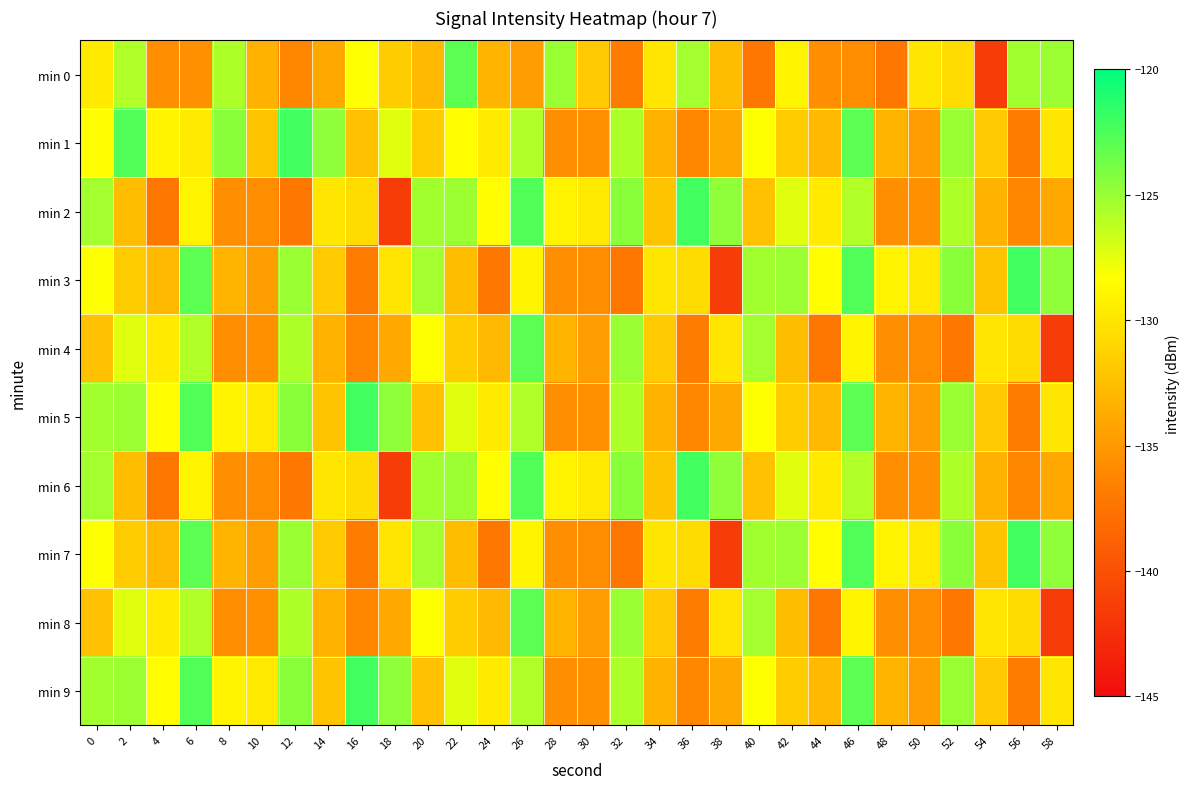

Reading left to right, extract all data points from this chart.

min 0: 0=-129.7	2=-125.8	4=-135.6	6=-135.5	8=-125.7	10=-133.3	12=-136.1	14=-134.0	16=-128.3	18=-131.7	20=-132.8	22=-123.0	24=-133.2	26=-134.6	28=-125.1	30=-131.8	32=-136.8	34=-130.0	36=-125.3	38=-132.6	40=-137.3	42=-129.0	44=-135.6	46=-135.8	48=-137.2	50=-129.9	52=-130.6	54=-141.4	56=-125.3	58=-125.1
min 1: 0=-128.5	2=-122.6	4=-129.1	6=-129.8	8=-124.5	10=-132.2	12=-122.1	14=-124.7	16=-132.4	18=-127.3	20=-131.7	22=-128.5	24=-129.7	26=-125.8	28=-135.6	30=-135.5	32=-125.7	34=-133.3	36=-136.1	38=-134.0	40=-128.3	42=-131.7	44=-132.8	46=-123.0	48=-133.2	50=-134.6	52=-125.1	54=-131.8	56=-136.8	58=-130.0
min 2: 0=-125.3	2=-132.6	4=-137.3	6=-129.0	8=-135.6	10=-135.8	12=-137.2	14=-129.9	16=-130.6	18=-141.4	20=-125.3	22=-125.1	24=-128.5	26=-122.6	28=-129.1	30=-129.8	32=-124.5	34=-132.2	36=-122.1	38=-124.7	40=-132.4	42=-127.3	44=-129.7	46=-125.8	48=-135.6	50=-135.5	52=-125.7	54=-133.3	56=-136.1	58=-134.0
min 3: 0=-128.3	2=-131.7	4=-132.8	6=-123.0	8=-133.2	10=-134.6	12=-125.1	14=-131.8	16=-136.8	18=-130.0	20=-125.3	22=-132.6	24=-137.3	26=-129.0	28=-135.6	30=-135.8	32=-137.2	34=-129.9	36=-130.6	38=-141.4	40=-125.3	42=-125.1	44=-128.5	46=-122.6	48=-129.1	50=-129.8	52=-124.5	54=-132.2	56=-122.1	58=-124.7
min 4: 0=-132.4	2=-127.3	4=-129.7	6=-125.8	8=-135.6	10=-135.5	12=-125.7	14=-133.3	16=-136.1	18=-134.0	20=-128.3	22=-131.7	24=-132.8	26=-123.0	28=-133.2	30=-134.6	32=-125.1	34=-131.8	36=-136.8	38=-130.0	40=-125.3	42=-132.6	44=-137.3	46=-129.0	48=-135.6	50=-135.8	52=-137.2	54=-129.9	56=-130.6	58=-141.4
min 5: 0=-125.3	2=-125.1	4=-128.5	6=-122.6	8=-129.1	10=-129.8	12=-124.5	14=-132.2	16=-122.1	18=-124.7	20=-132.4	22=-127.3	24=-129.7	26=-125.8	28=-135.6	30=-135.5	32=-125.7	34=-133.3	36=-136.1	38=-134.0	40=-128.3	42=-131.7	44=-132.8	46=-123.0	48=-133.2	50=-134.6	52=-125.1	54=-131.8	56=-136.8	58=-130.0
min 6: 0=-125.3	2=-132.6	4=-137.3	6=-129.0	8=-135.6	10=-135.8	12=-137.2	14=-129.9	16=-130.6	18=-141.4	20=-125.3	22=-125.1	24=-128.5	26=-122.6	28=-129.1	30=-129.8	32=-124.5	34=-132.2	36=-122.1	38=-124.7	40=-132.4	42=-127.3	44=-129.7	46=-125.8	48=-135.6	50=-135.5	52=-125.7	54=-133.3	56=-136.1	58=-134.0
min 7: 0=-128.3	2=-131.7	4=-132.8	6=-123.0	8=-133.2	10=-134.6	12=-125.1	14=-131.8	16=-136.8	18=-130.0	20=-125.3	22=-132.6	24=-137.3	26=-129.0	28=-135.6	30=-135.8	32=-137.2	34=-129.9	36=-130.6	38=-141.4	40=-125.3	42=-125.1	44=-128.5	46=-122.6	48=-129.1	50=-129.8	52=-124.5	54=-132.2	56=-122.1	58=-124.7
min 8: 0=-132.4	2=-127.3	4=-129.7	6=-125.8	8=-135.6	10=-135.5	12=-125.7	14=-133.3	16=-136.1	18=-134.0	20=-128.3	22=-131.7	24=-132.8	26=-123.0	28=-133.2	30=-134.6	32=-125.1	34=-131.8	36=-136.8	38=-130.0	40=-125.3	42=-132.6	44=-137.3	46=-129.0	48=-135.6	50=-135.8	52=-137.2	54=-129.9	56=-130.6	58=-141.4
min 9: 0=-125.3	2=-125.1	4=-128.5	6=-122.6	8=-129.1	10=-129.8	12=-124.5	14=-132.2	16=-122.1	18=-124.7	20=-132.4	22=-127.3	24=-129.7	26=-125.8	28=-135.6	30=-135.5	32=-125.7	34=-133.3	36=-136.1	38=-134.0	40=-128.3	42=-131.7	44=-132.8	46=-123.0	48=-133.2	50=-134.6	52=-125.1	54=-131.8	56=-136.8	58=-130.0